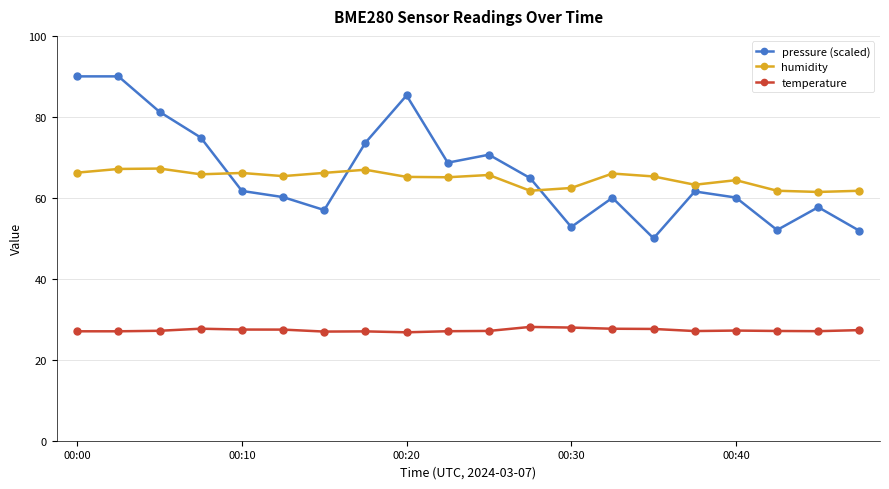

What is the average value of the humidity series?

64.7